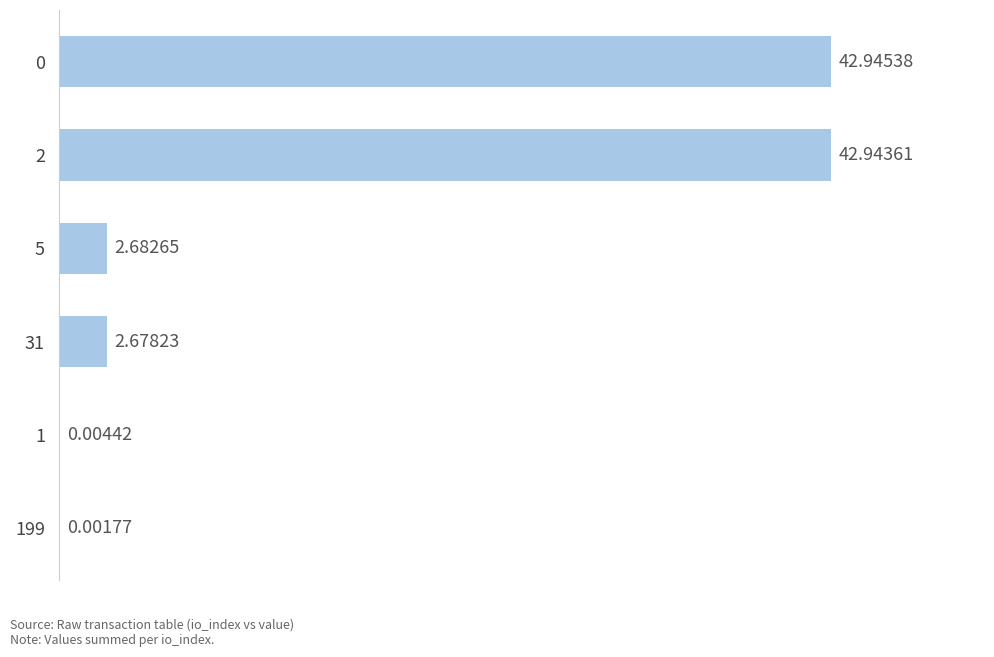

What is the sum of all values?

91.3